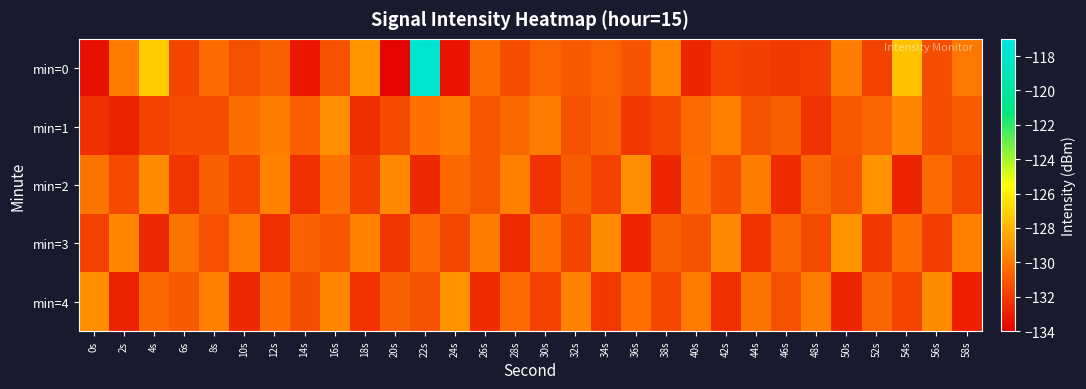

Which has a higher value, 28s or 36s?

36s